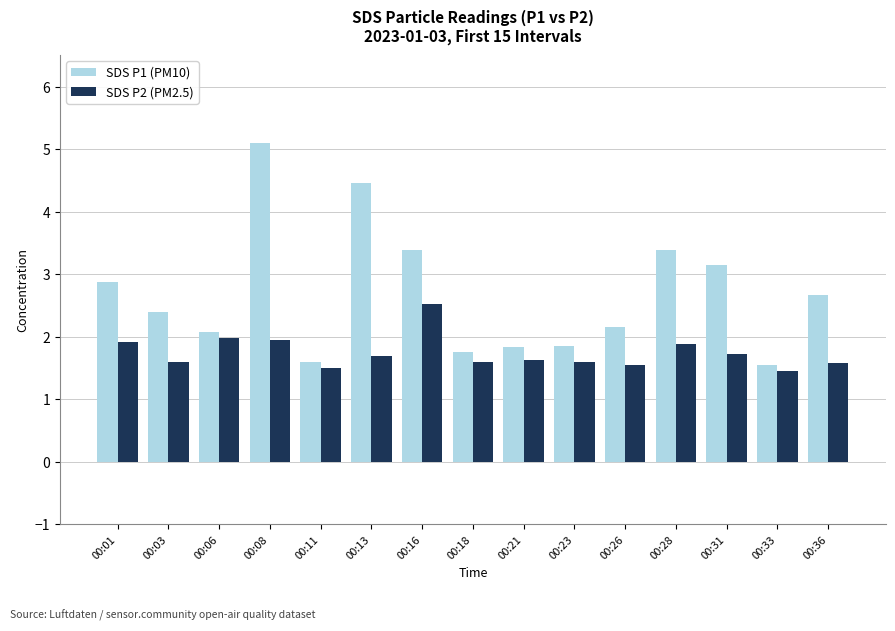

Between 00:13 and 00:36, which series saw the biggest shift?

SDS P1 (PM10)